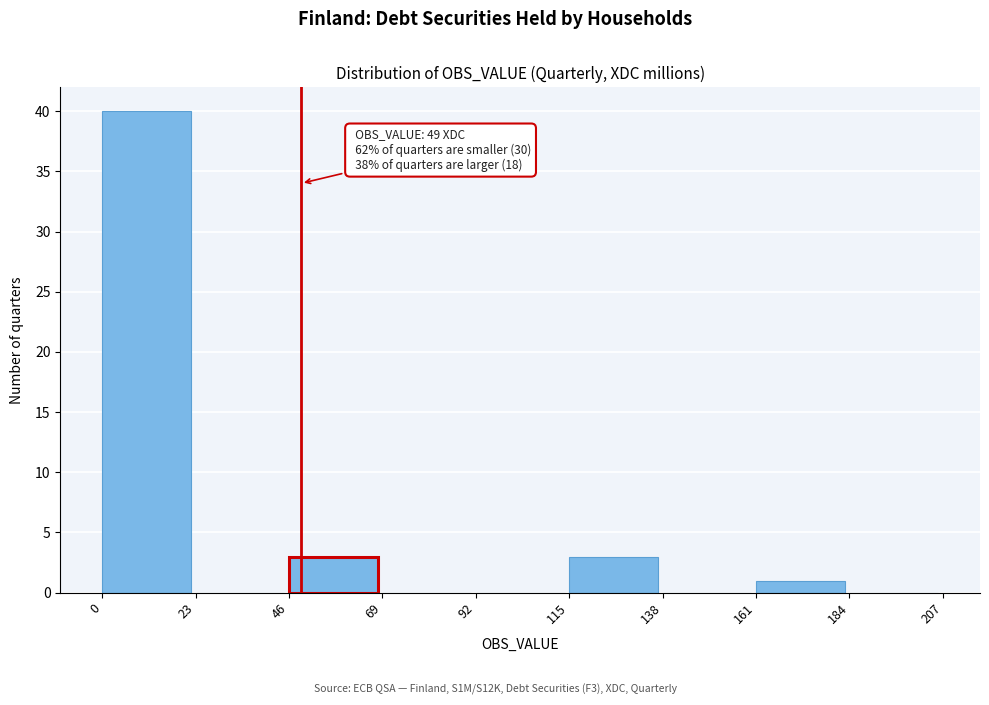

Reading left to right, extract all data points from this chart.

0=40	23=0	46=3	69=0	92=0	115=3	138=0	161=1	184=0